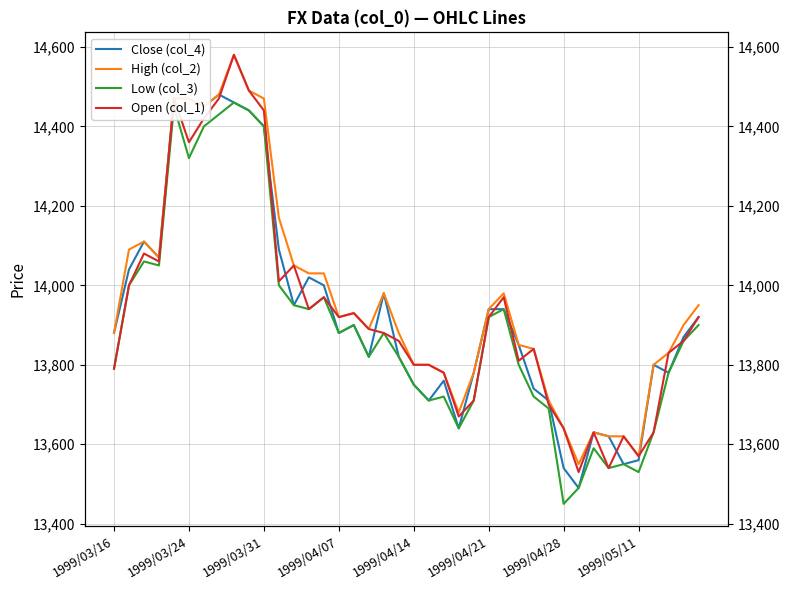

Is it true that Low (col_3) equals 13720 at 22?

True